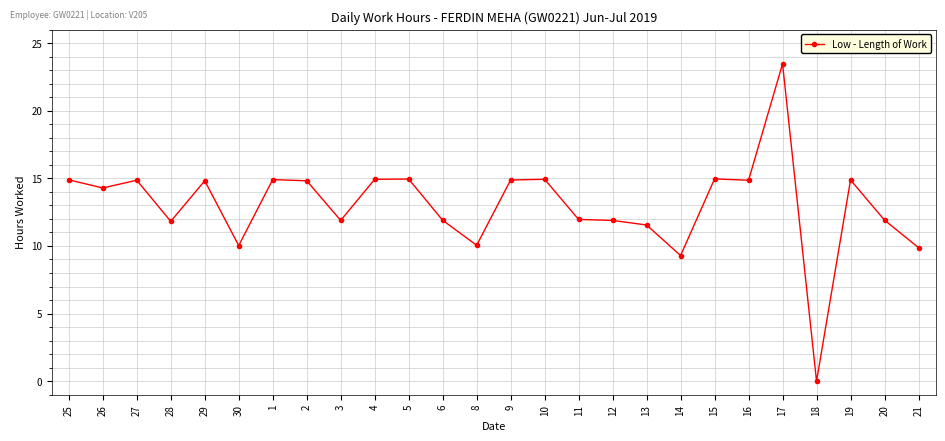

What is the difference between the maximum and second lowest values?

14.2